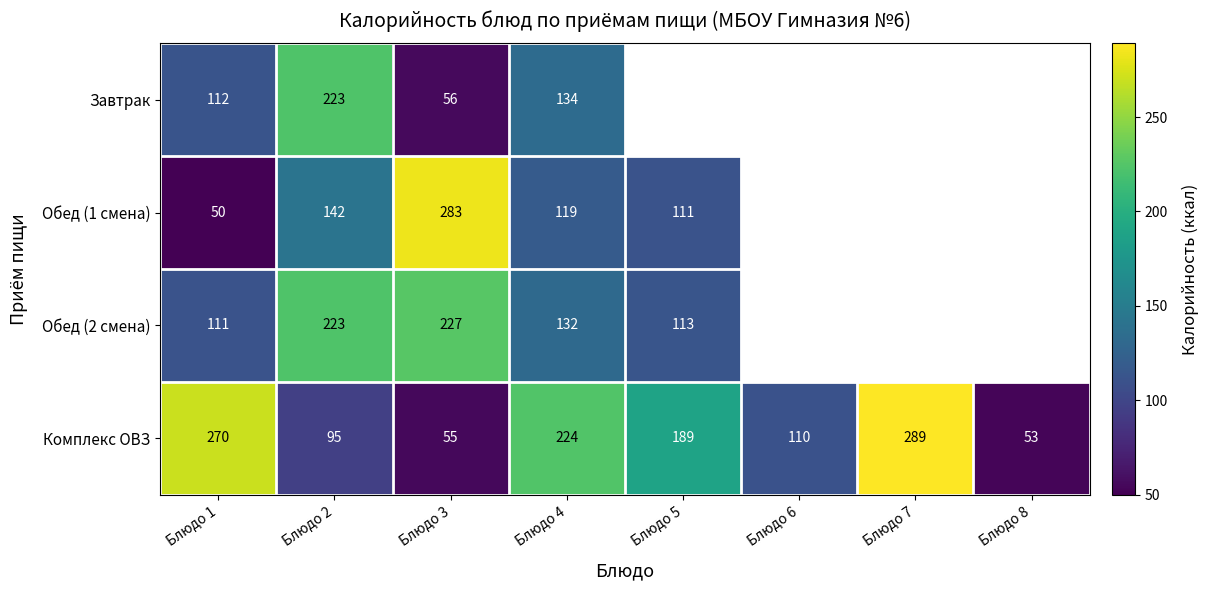

Is it true that Комплекс ОВЗ equals 31.0 at Блюдо 2?

False